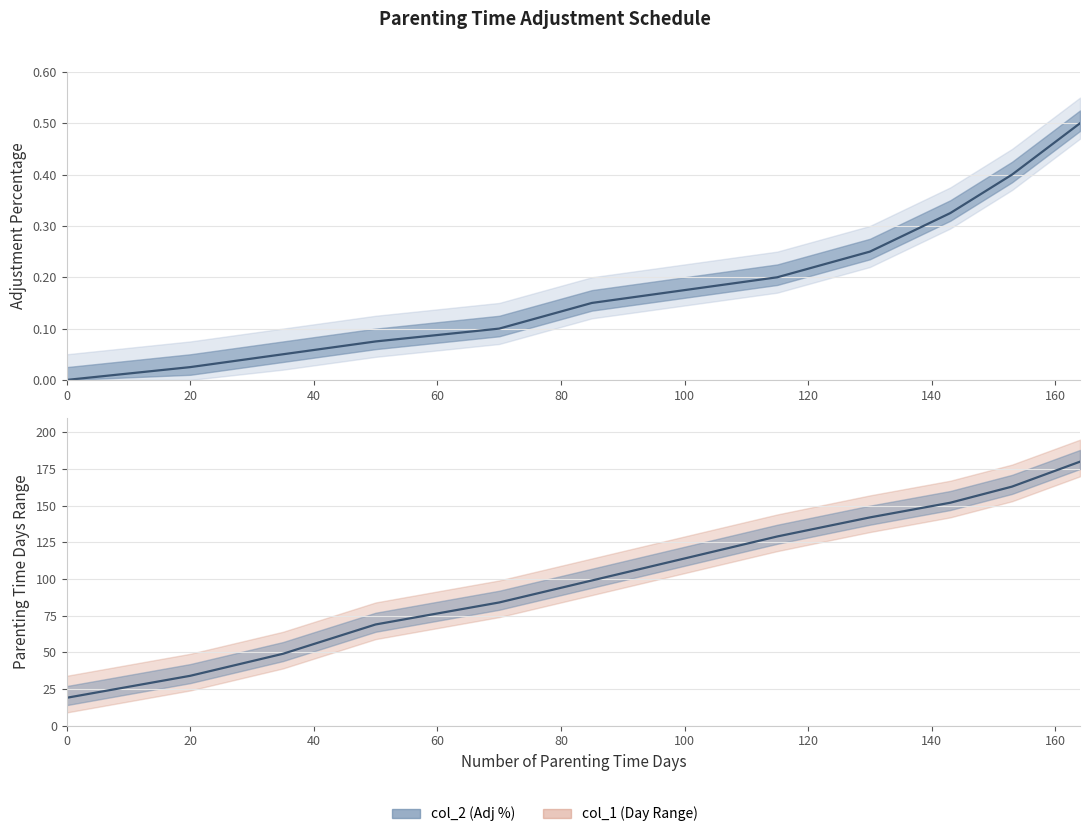

True or false: col_1_upper and col_2 cross at least once.

False